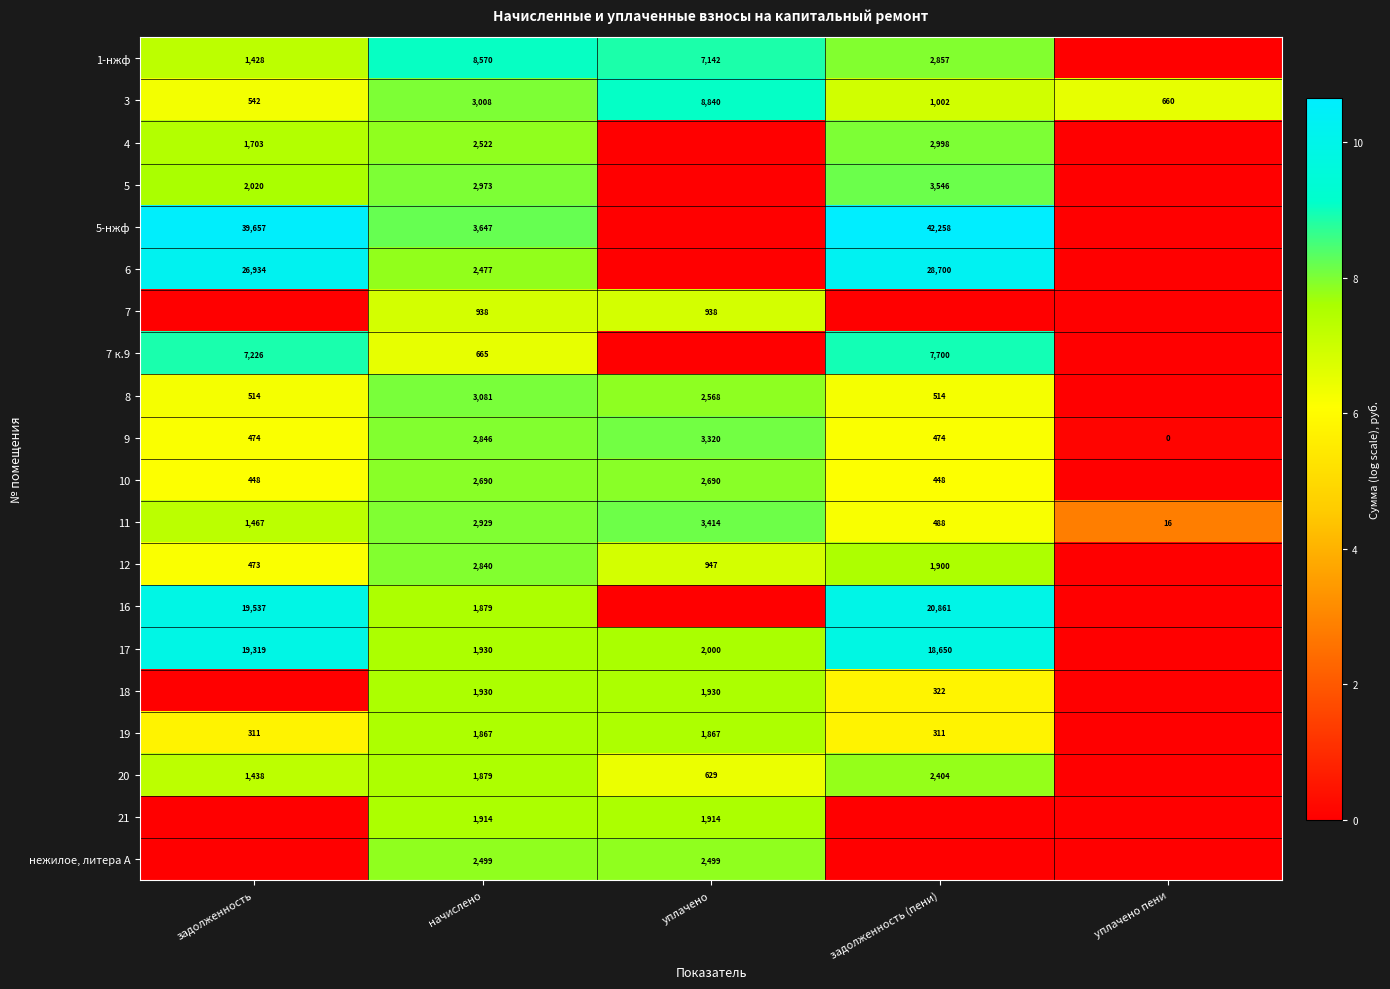

At which category does the chart reach its minimum across all series?

уплачено пени